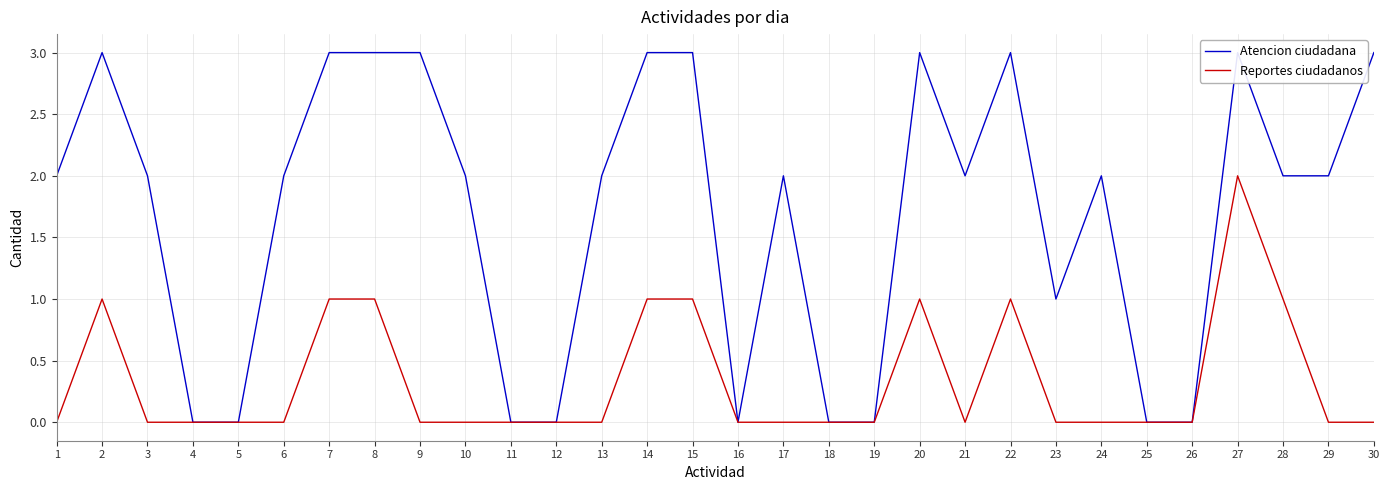

Reading left to right, transcribe all the data shown in this chart.

Atencion ciudadana: 2	3	2	0	0	2	3	3	3	2	0	0	2	3	3	0	2	0	0	3	2	3	1	2	0	0	3	2	2	3
Reportes ciudadanos: 0	1	0	0	0	0	1	1	0	0	0	0	0	1	1	0	0	0	0	1	0	1	0	0	0	0	2	1	0	0